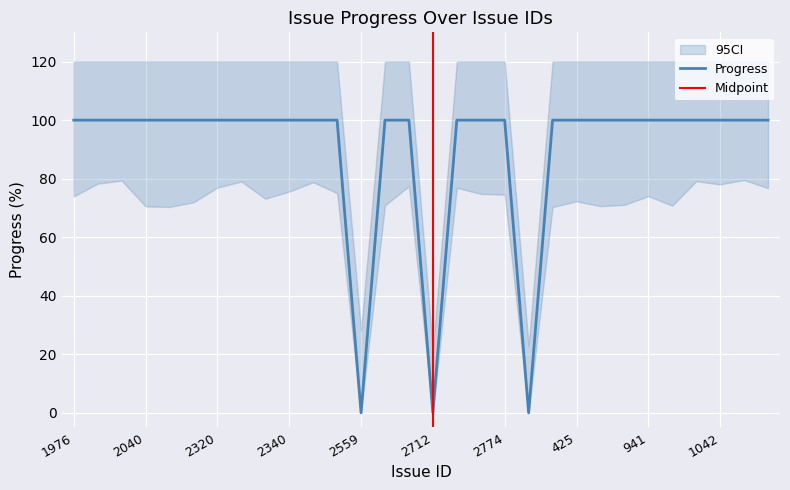

What is the sum of all values?

2700